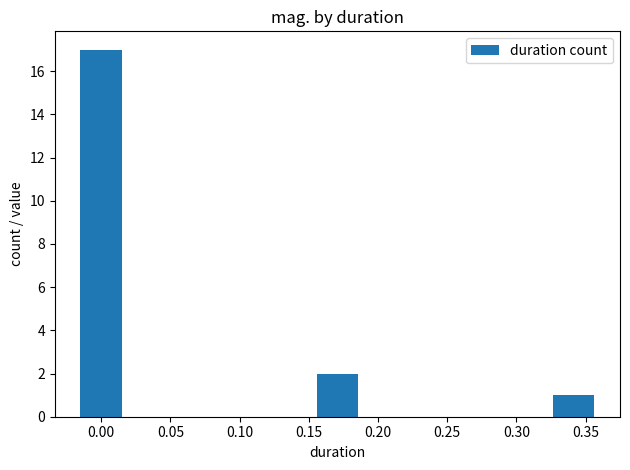

What is the ratio of the value at 0.15 to the value at 0.35?

2.0